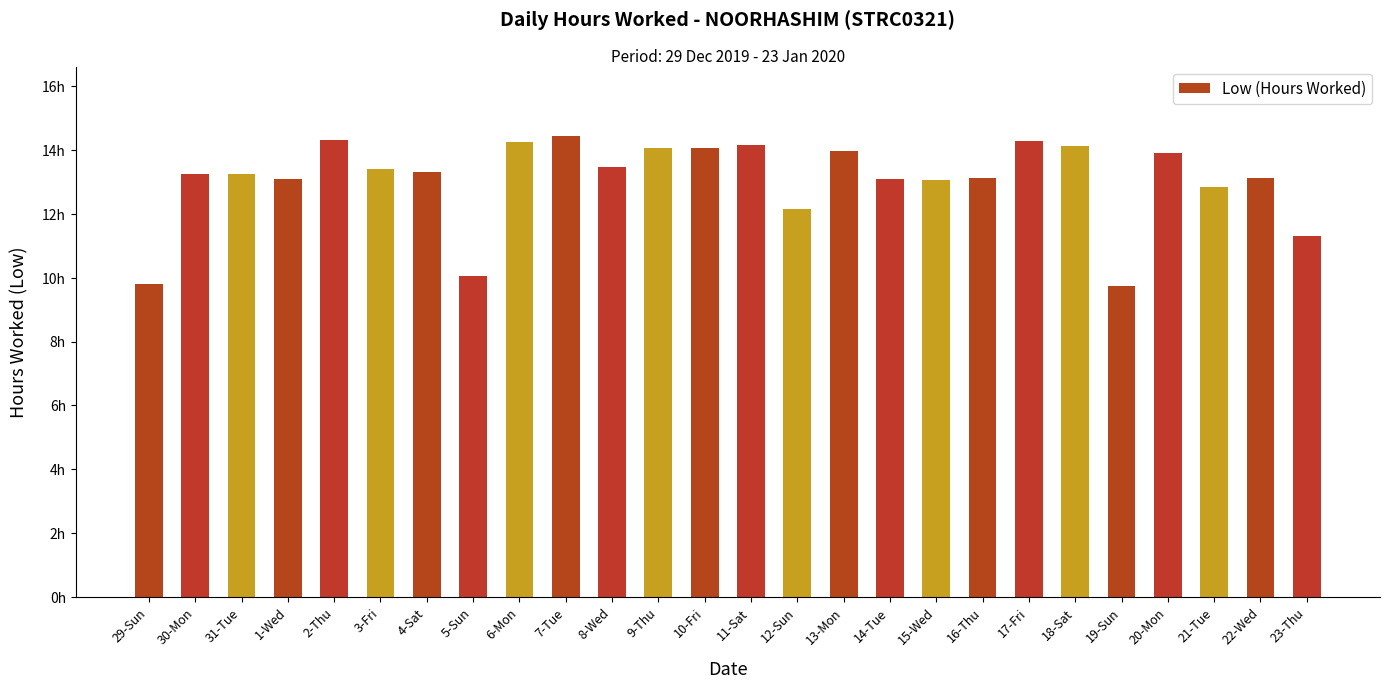

Reading right to left, list all the values displayed in this chart.

23-Thu=11.3	22-Wed=13.1	21-Tue=12.8	20-Mon=13.9	19-Sun=9.7	18-Sat=14.1	17-Fri=14.3	16-Thu=13.1	15-Wed=13.1	14-Tue=13.1	13-Mon=14.0	12-Sun=12.1	11-Sat=14.1	10-Fri=14.1	9-Thu=14.1	8-Wed=13.5	7-Tue=14.4	6-Mon=14.2	5-Sun=10.1	4-Sat=13.3	3-Fri=13.4	2-Thu=14.3	1-Wed=13.1	31-Tue=13.2	30-Mon=13.3	29-Sun=9.8